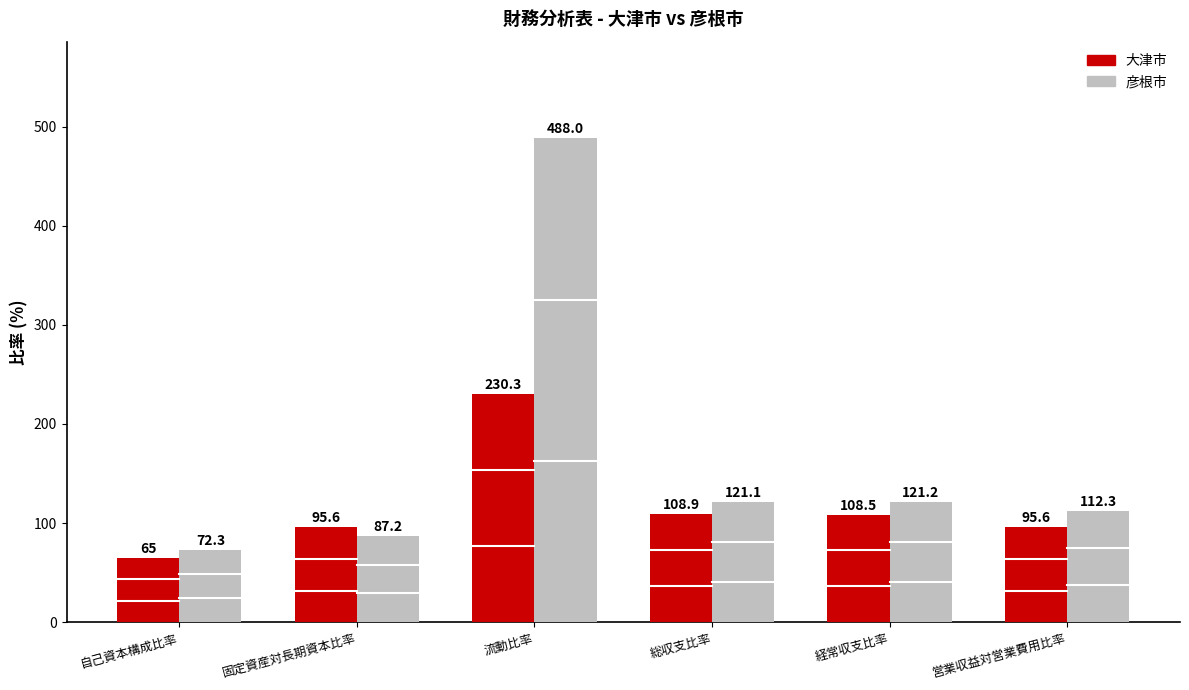

At which label does 彦根市 reach its peak?

流動比率